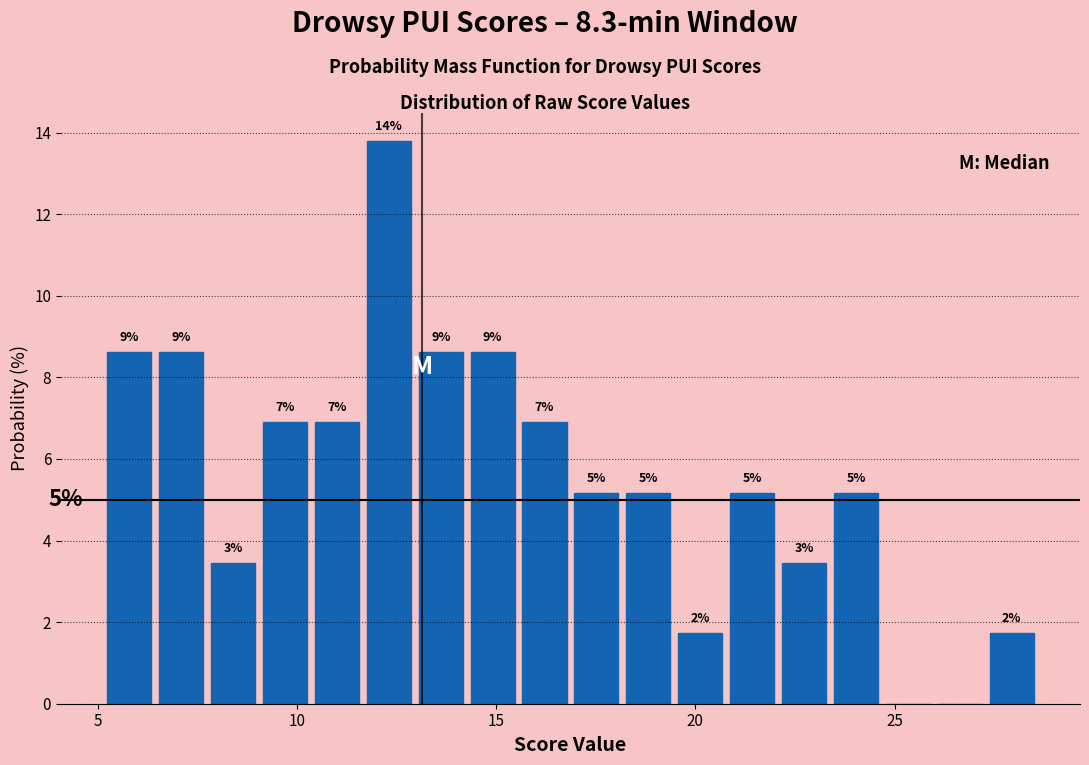

Read against the x-axis, roughly where is the centre of the tallest bar?

12.5